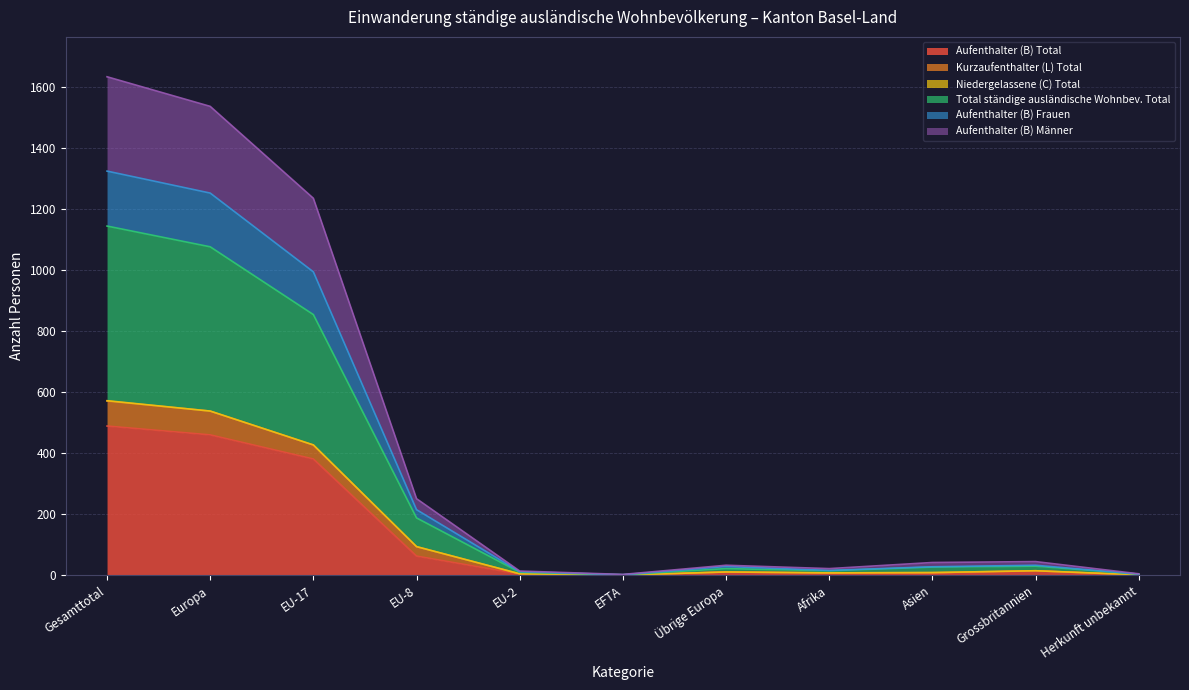

Where is the first local minimum for Total ständige ausländische Wohnbev. Total?

EFTA